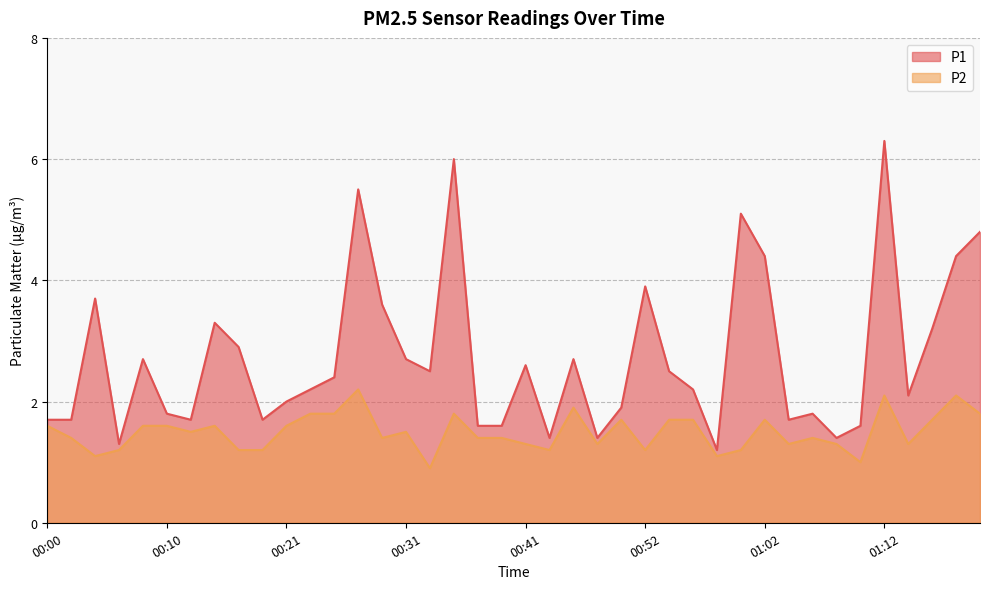

Rank the series by their maximum value, from highest to lowest.

P1, P2